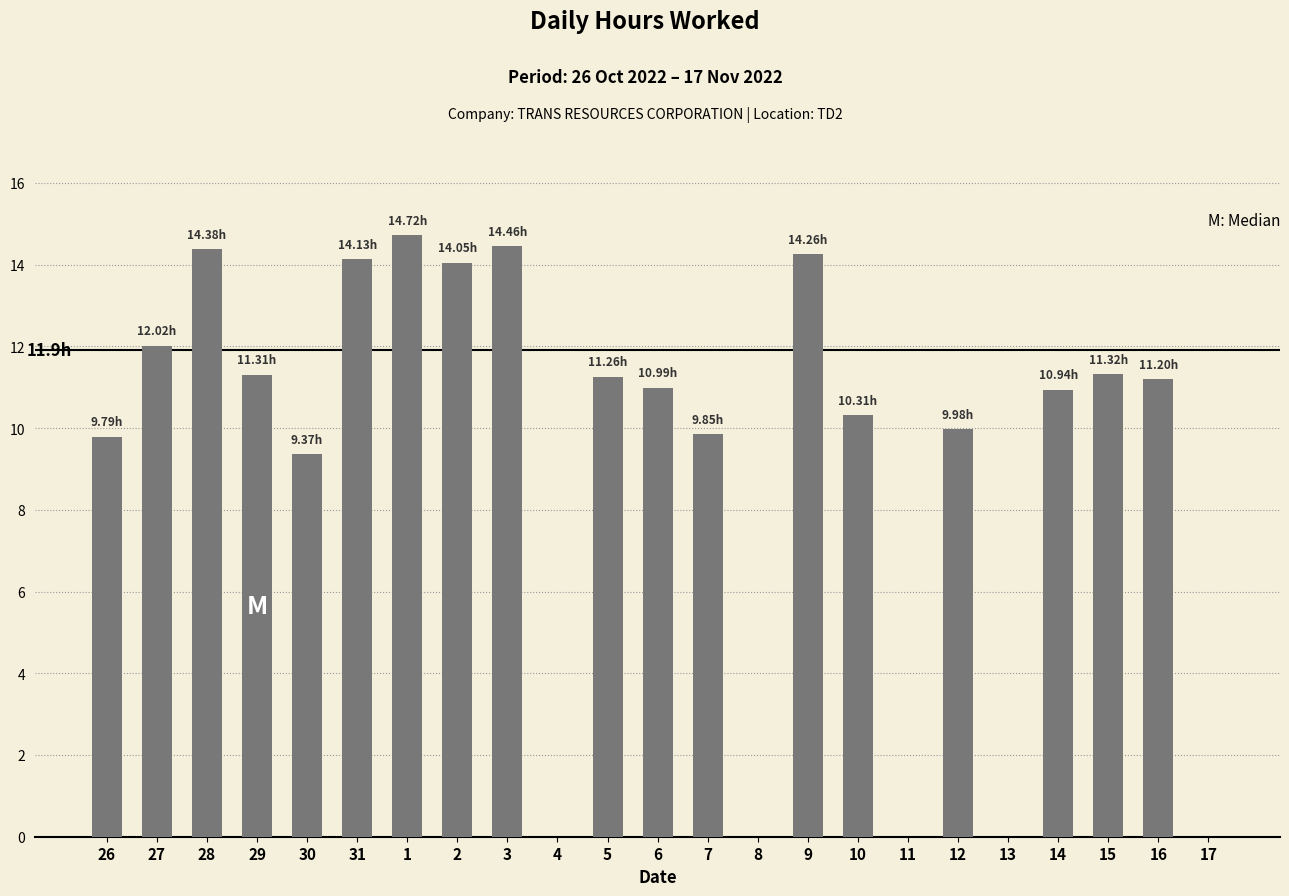

What is the sum of the values at 17 and 6?

11.0